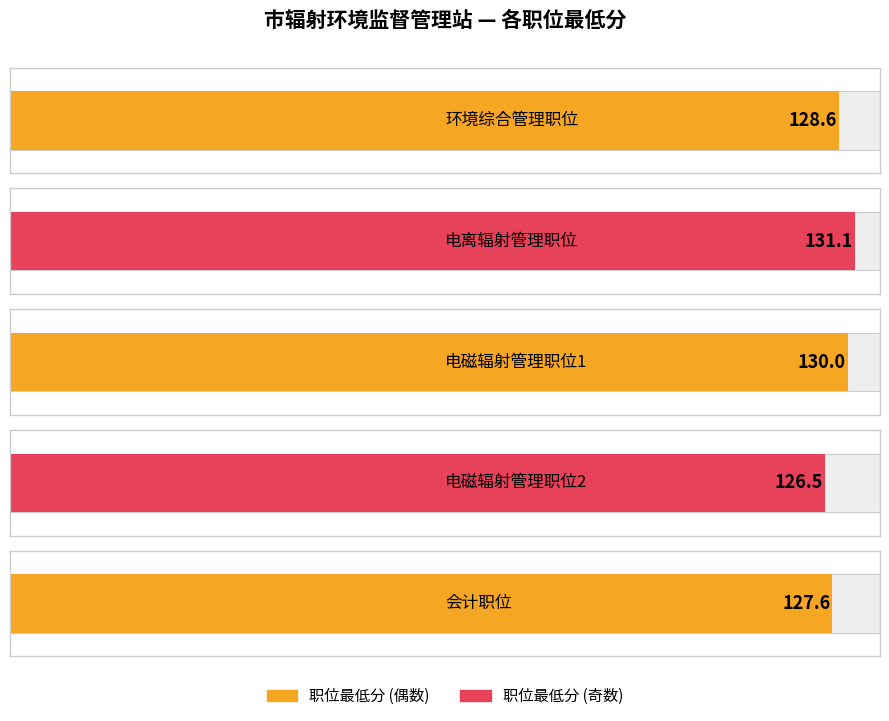

Approximately how many times larger is the value at 环境综合管理职位 compared to 电磁辐射管理职位2?

1.0